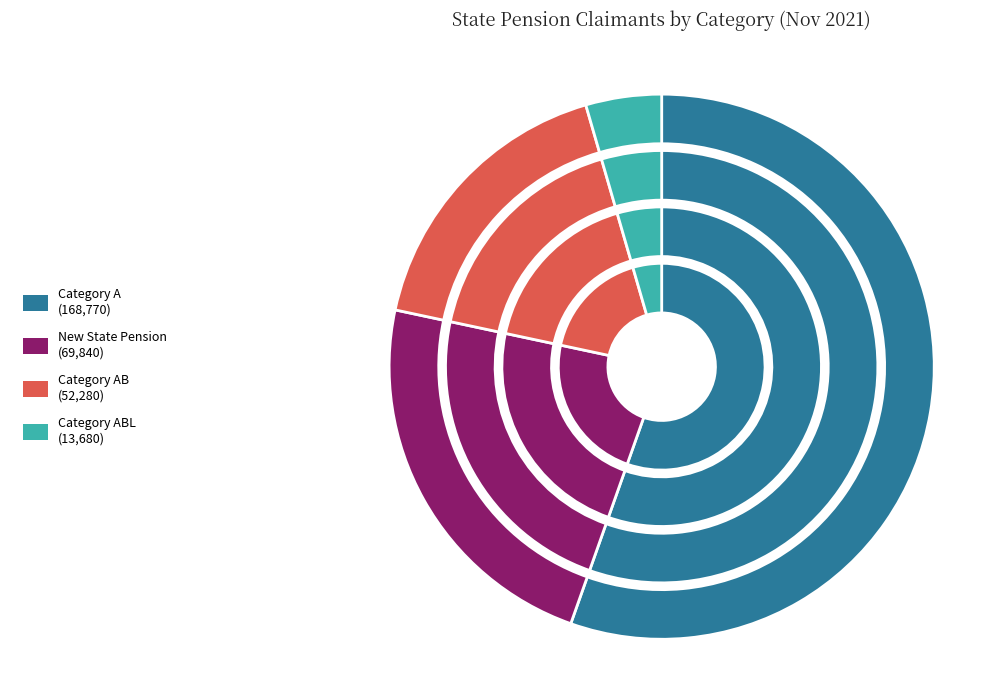

Count the number of slices in the pie.

8